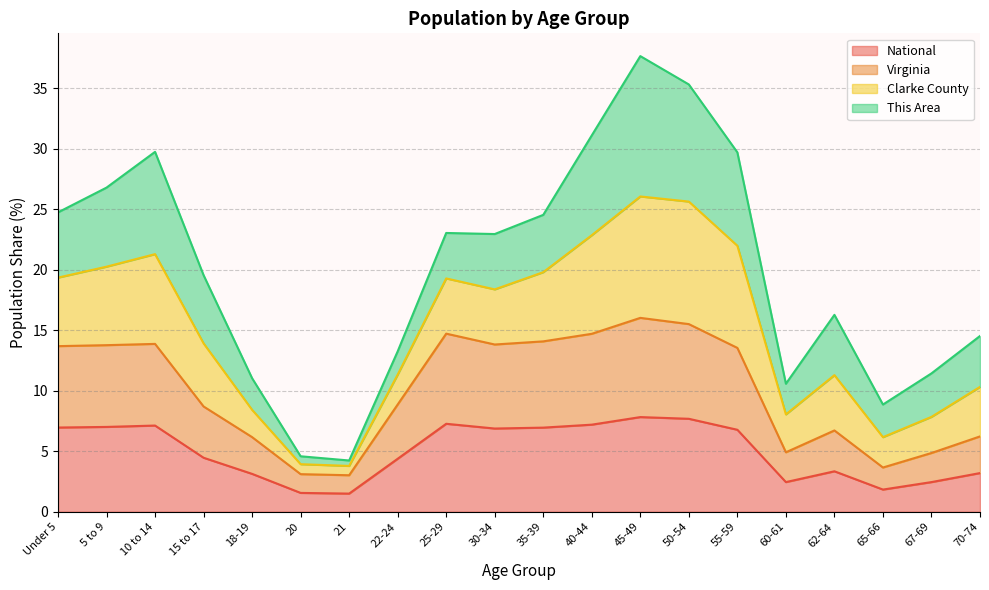

What is the total value across all series at 65-66?

8.9